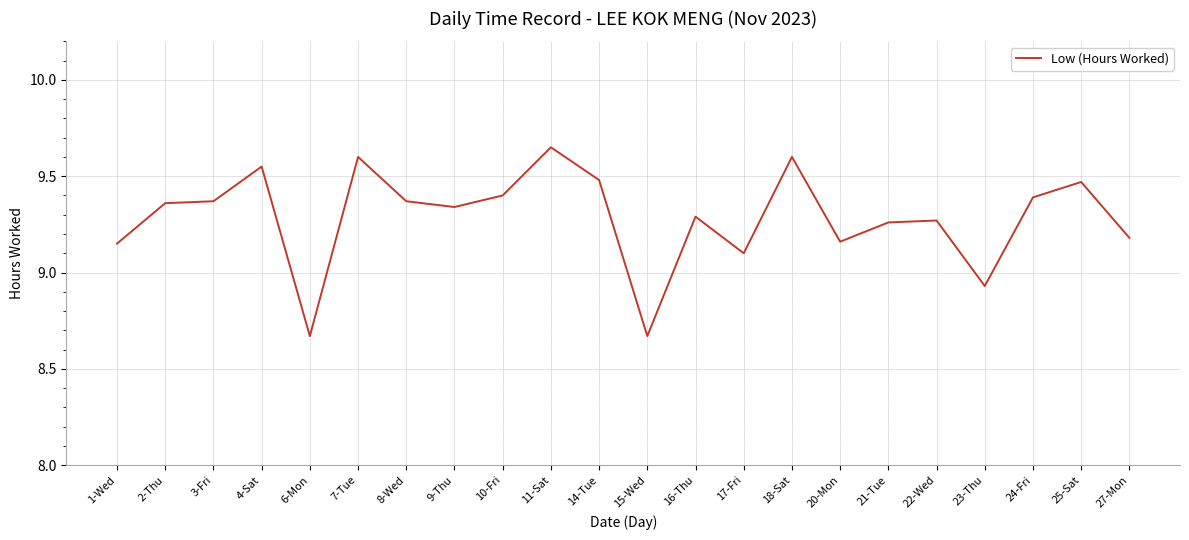

At which category does the chart reach its peak across all series?

11-Sat